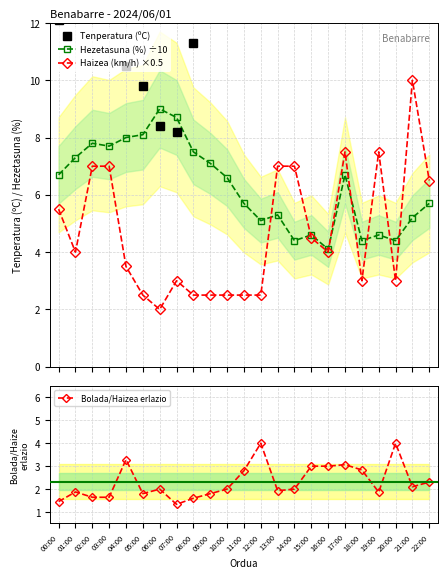

How many lines are shown in the chart?

4